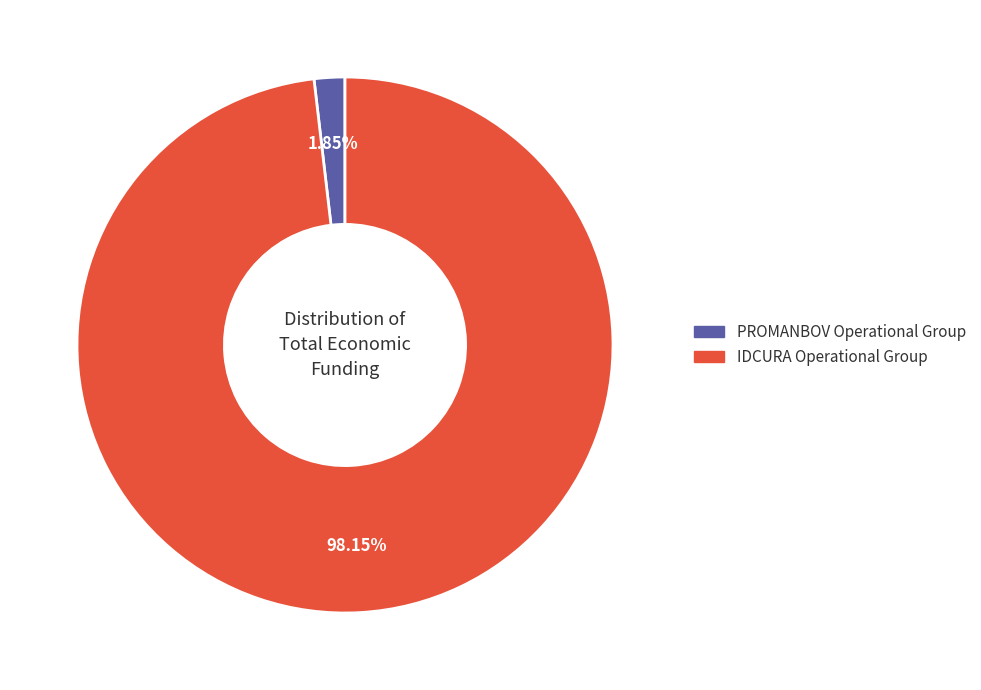

Which category has the biggest portion of the pie?

IDCURA Operational Group